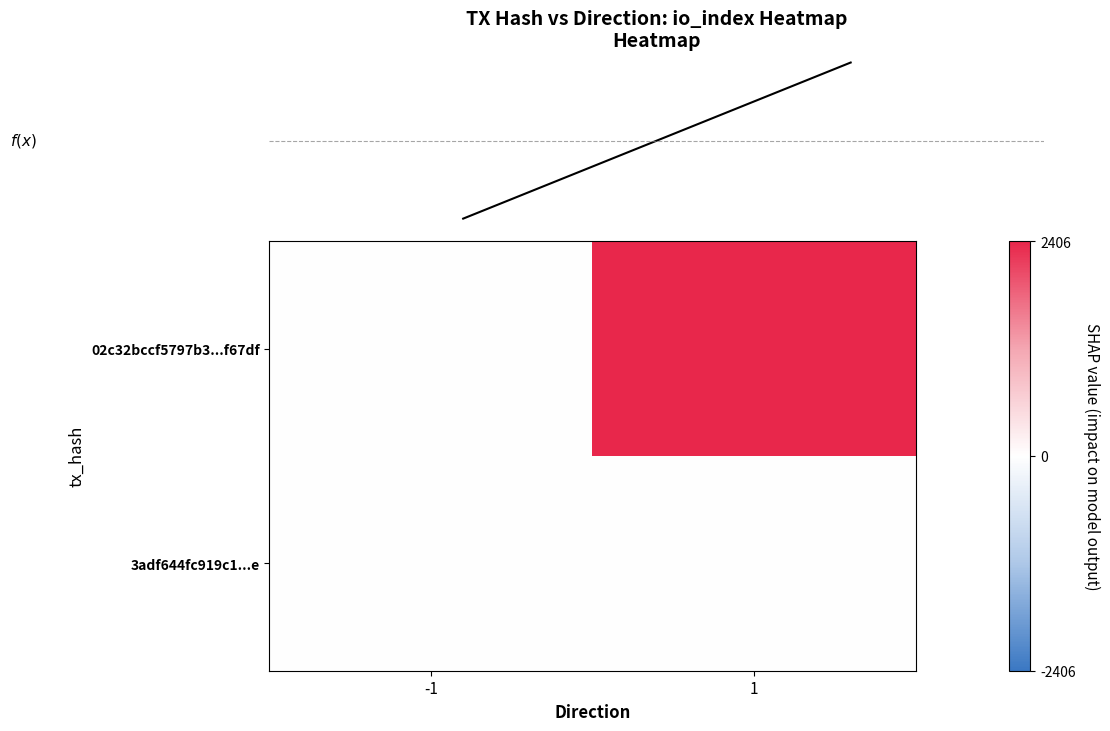

What is the maximum value for 02c32bccf5797b3...f67df?

2406